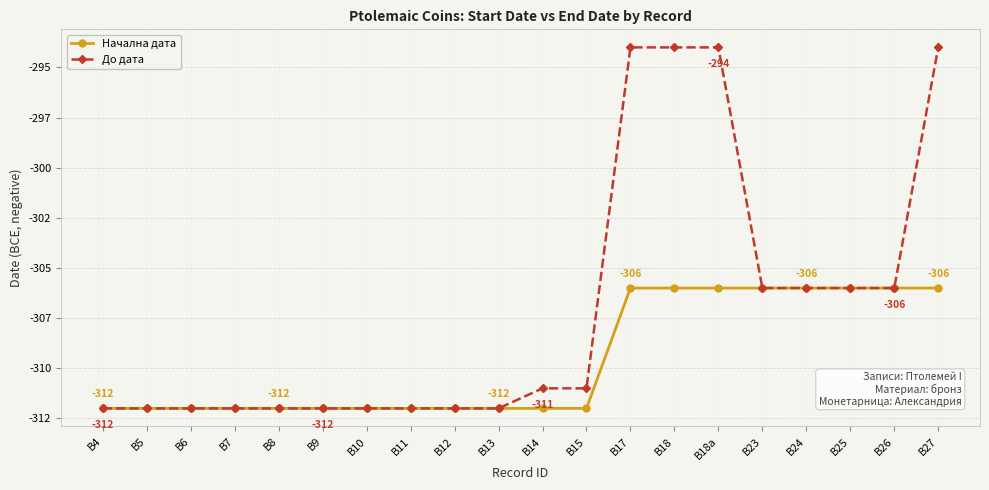

What are all the series names shown in the legend?

Начална дата, До дата